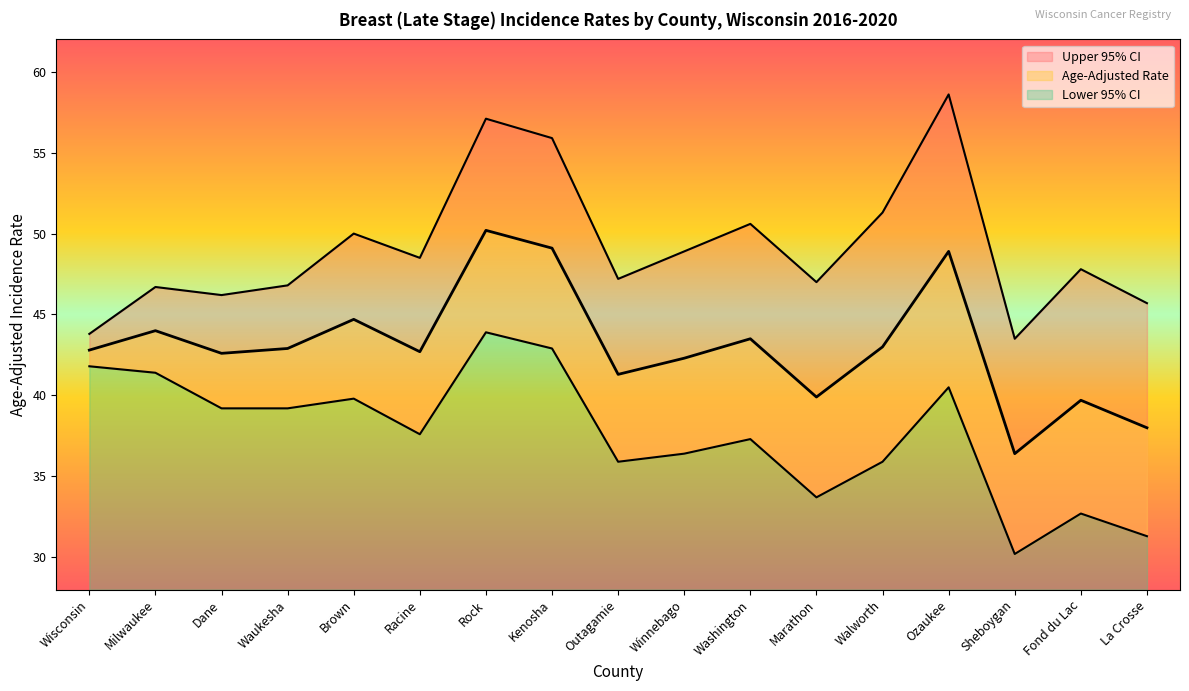

Does the chart display data point markers on the line(s)?

No